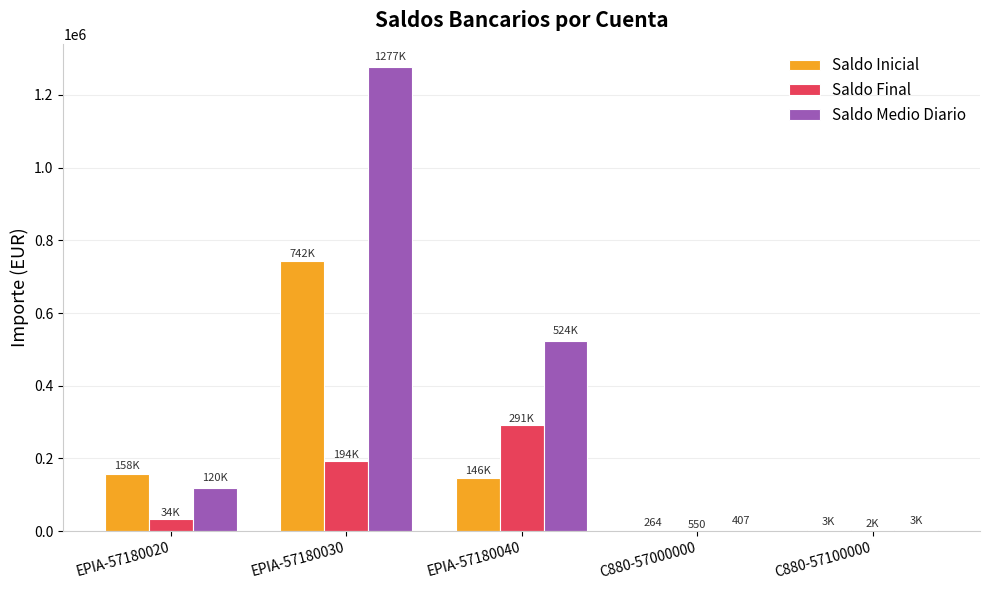

Where does the Saldo Medio Diario series first go above 120088?

EPIA-57180020